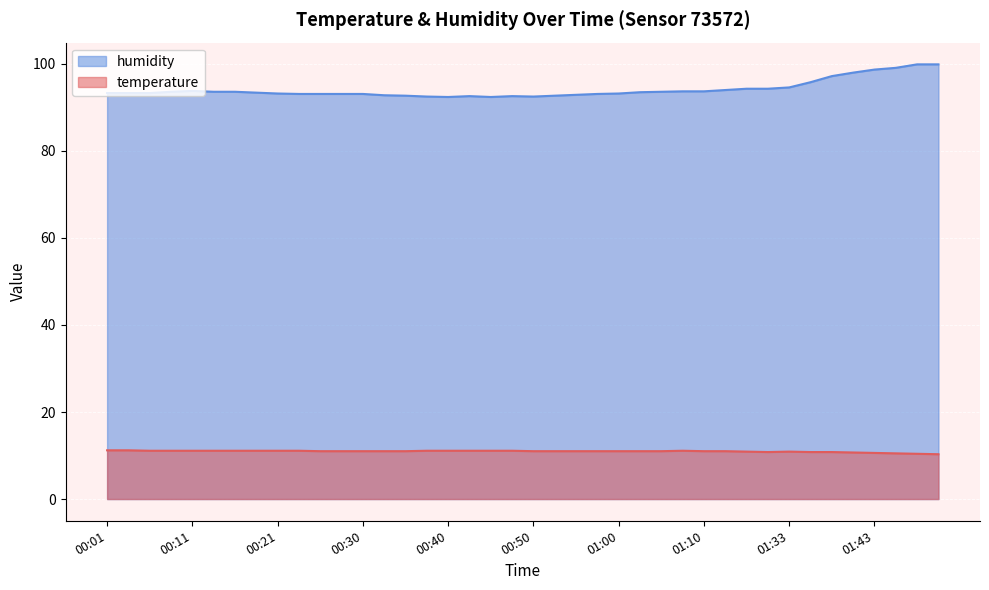

In humidity, how many points are higher than both neighbors (excluding endpoints)?

3